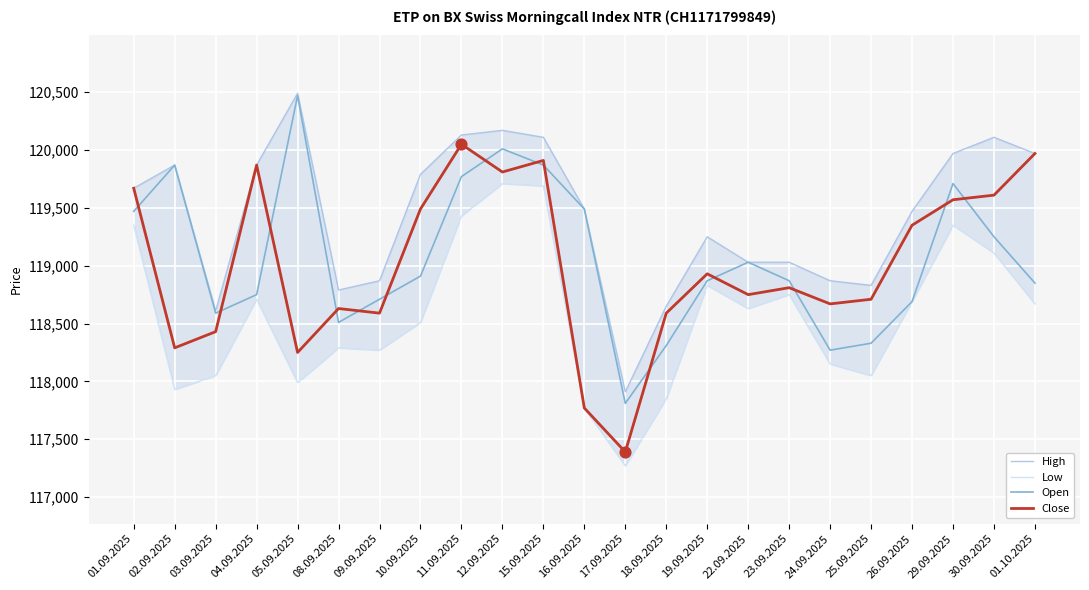

Which series has the largest total across all categories?

High